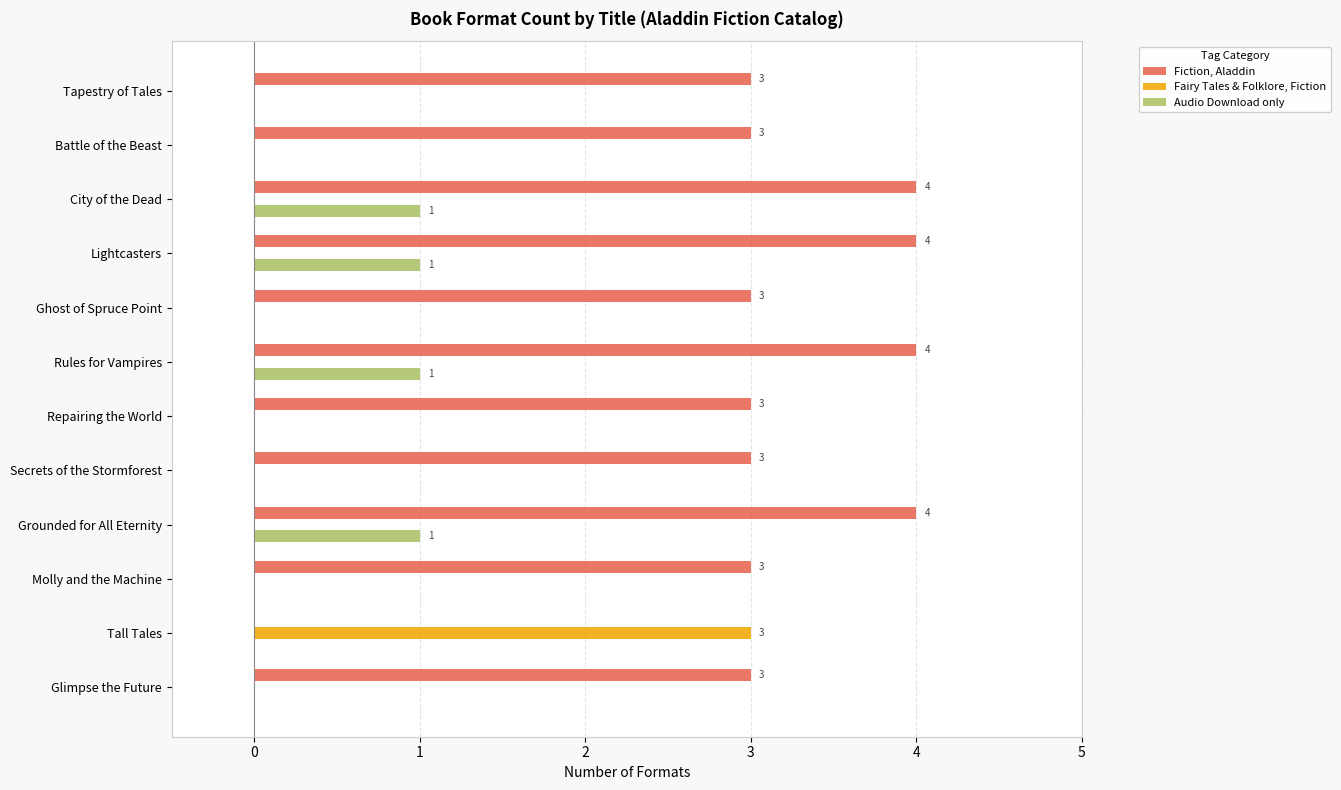

The value of Fairy Tales & Folklore, Fiction at Secrets of the Stormforest is -1. True or false?

False